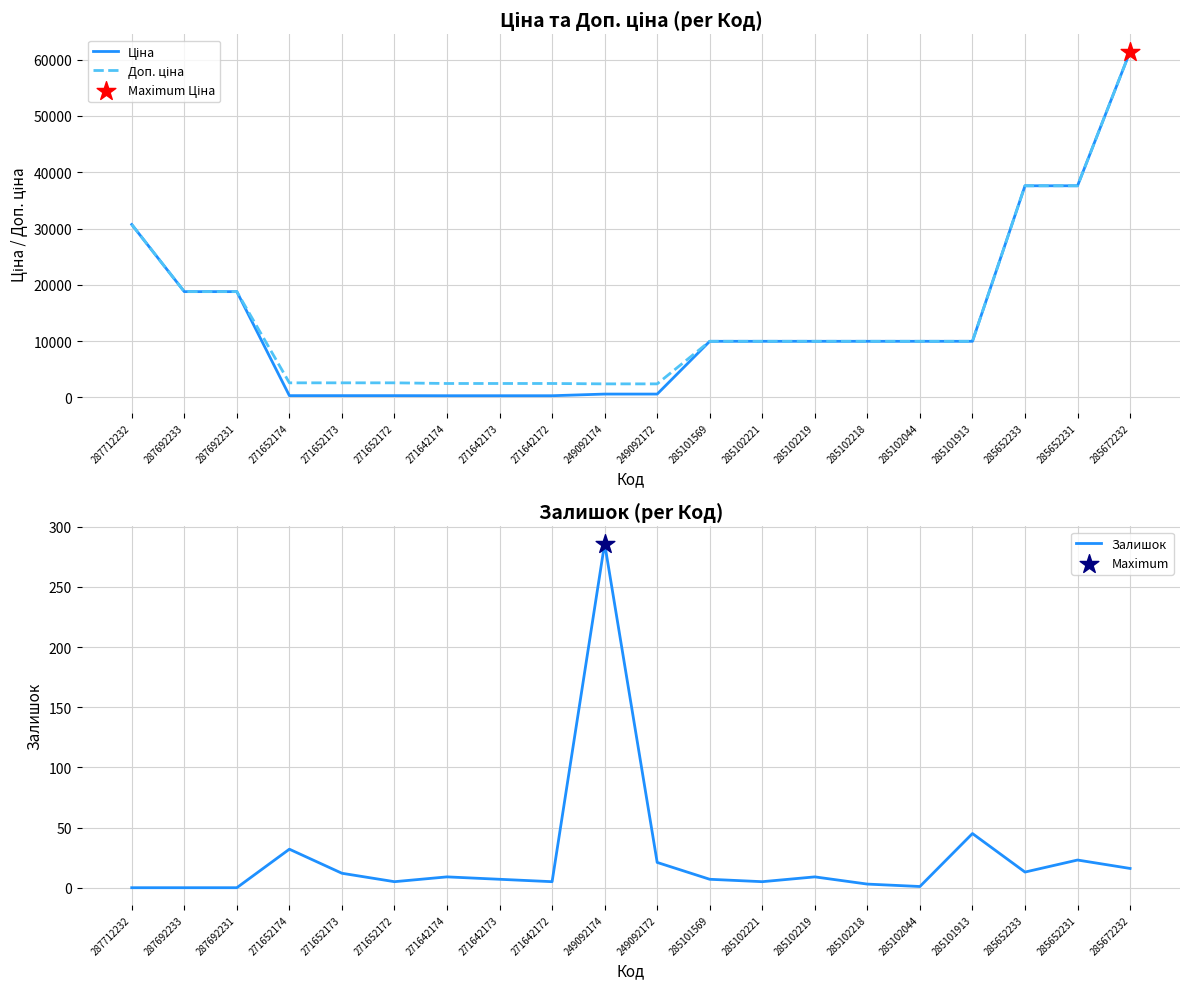

At how many categories does at least one series exceed 26475?

4